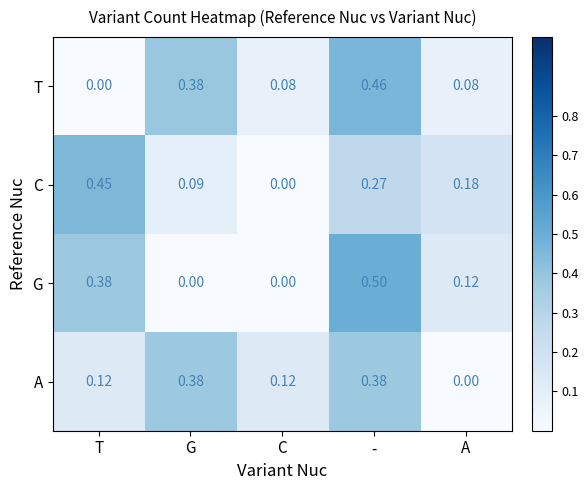

At which label is C closest to 0?

C